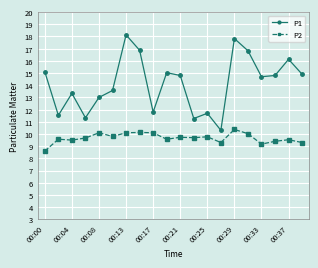

Rank the series by their maximum value, from lowest to highest.

P2, P1